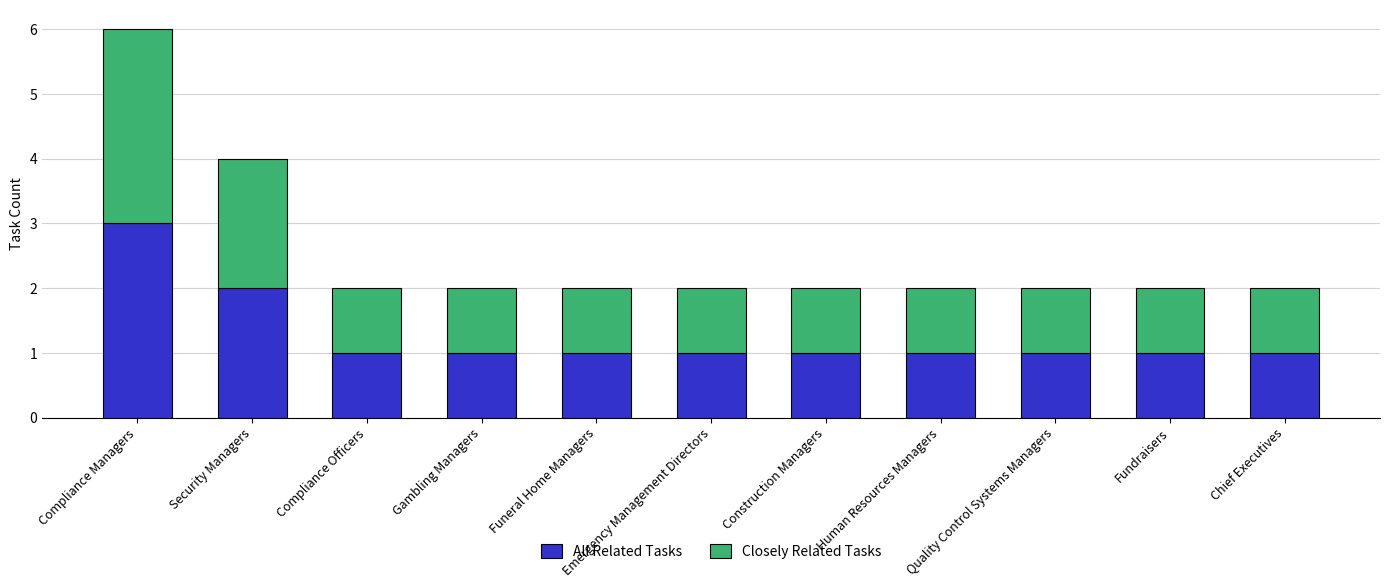

Are the bars horizontal?

No